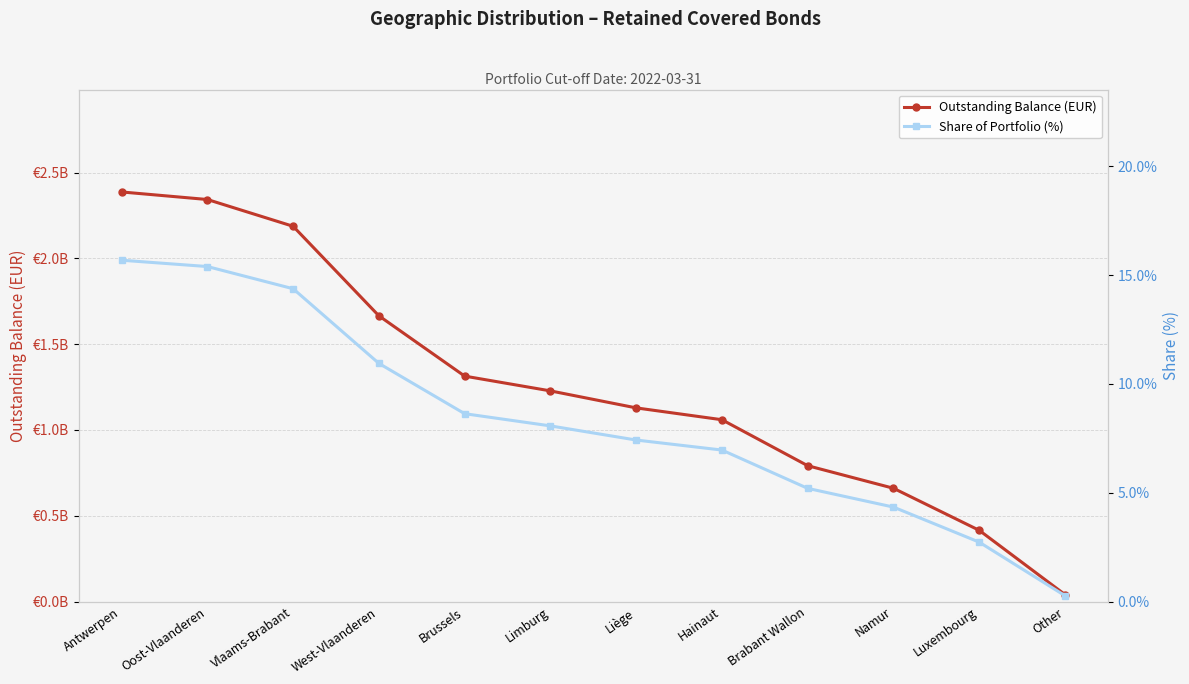

Does the chart have visible grid lines?

Yes